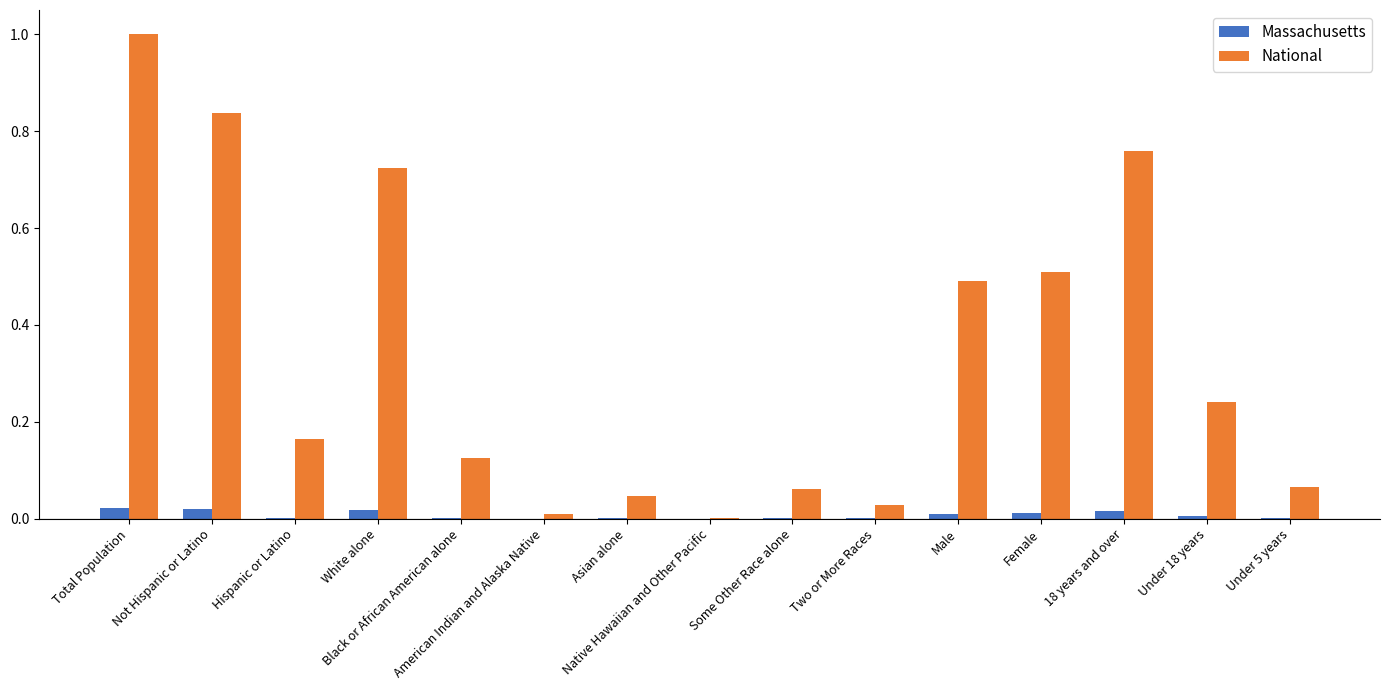

At which category is the sum across all series the highest?

Total Population